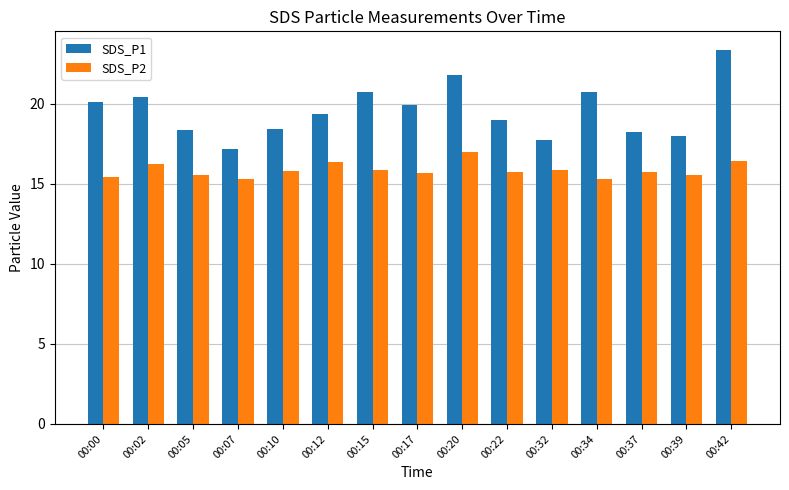

What is the minimum value for SDS_P2?

15.3